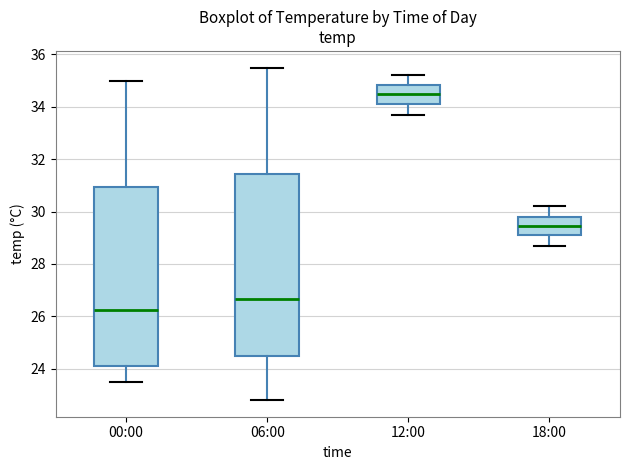

Which box has the highest median line?

12:00